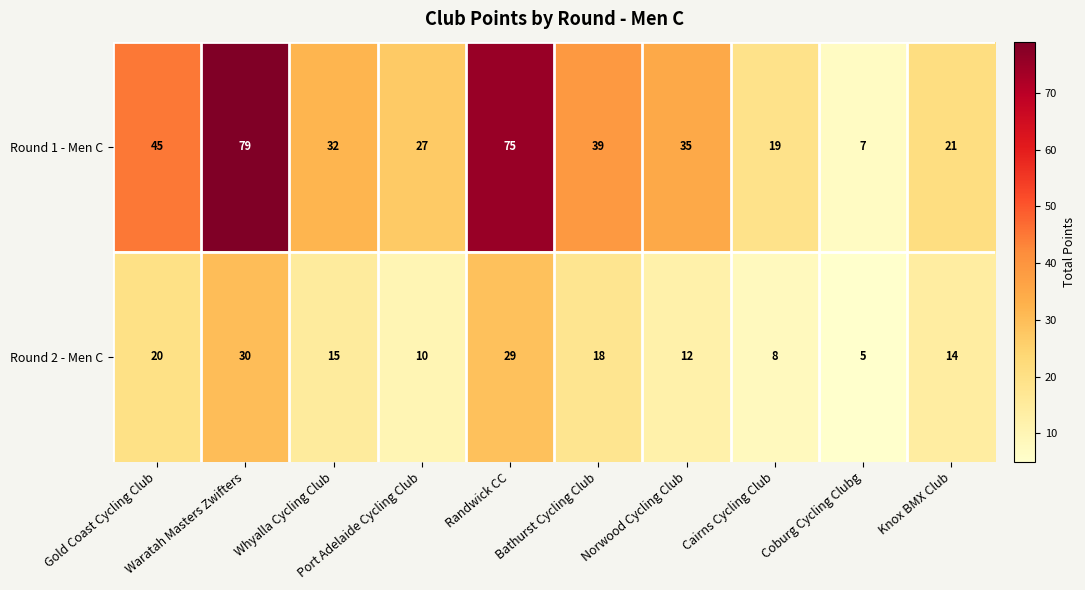

Between Gold Coast Cycling Club and Cairns Cycling Club, which series saw the biggest shift?

Round 1 - Men C